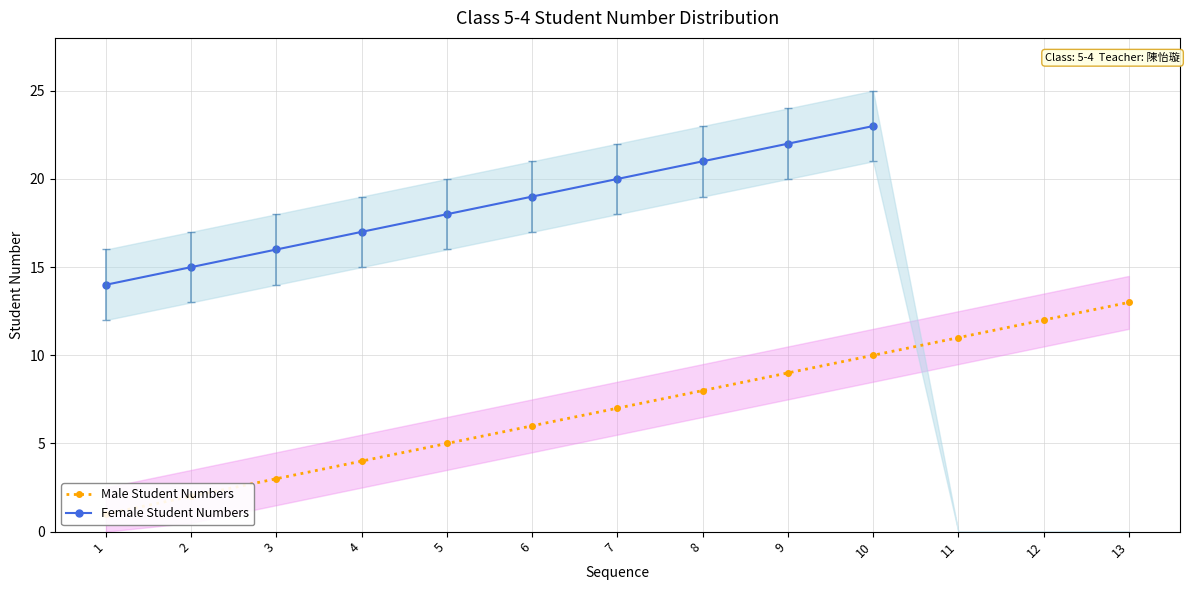

Rank the categories by Female Student Numbers value from highest to lowest.

10, 9, 8, 7, 6, 5, 4, 3, 2, 1